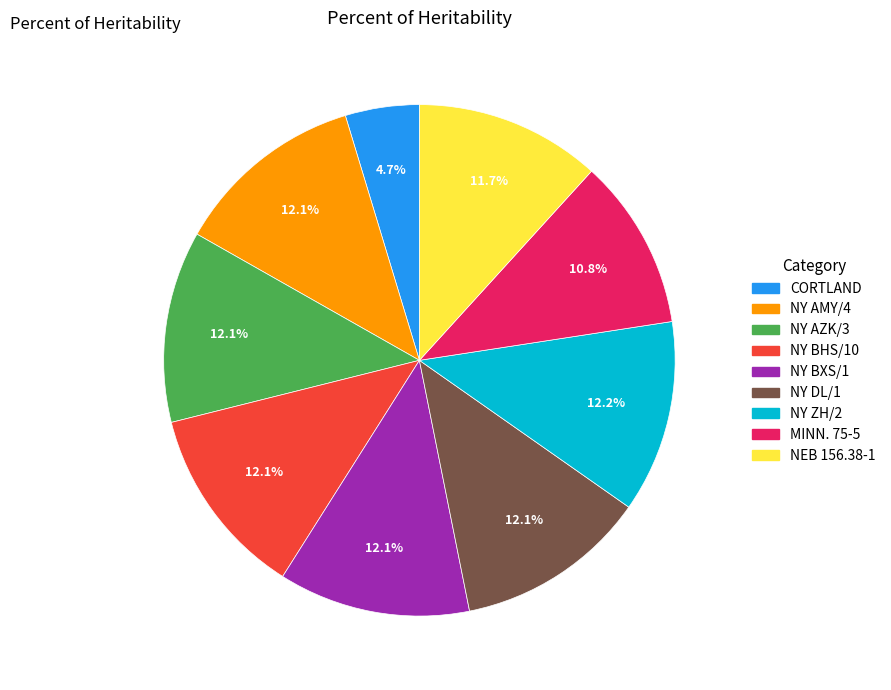

What percentage is the NY BXS/1 slice, to the nearest percent?

12%